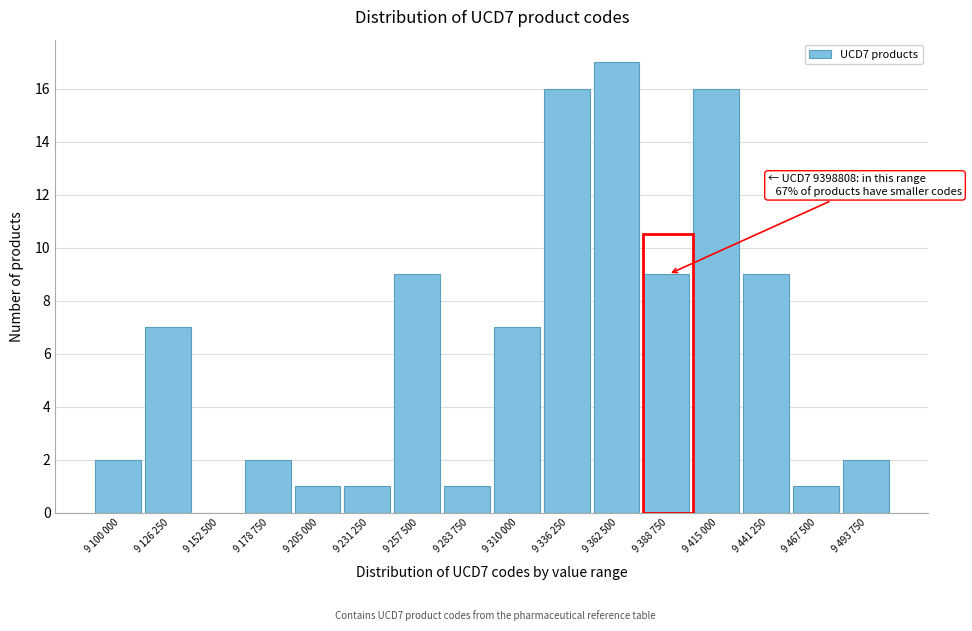

Reading left to right, extract all data points from this chart.

9 100 000=2	9 126 250=7	9 152 500=0	9 178 750=2	9 205 000=1	9 231 250=1	9 257 500=9	9 283 750=1	9 310 000=7	9 336 250=16	9 362 500=17	9 388 750=9	9 415 000=16	9 441 250=9	9 467 500=1	9 493 750=2